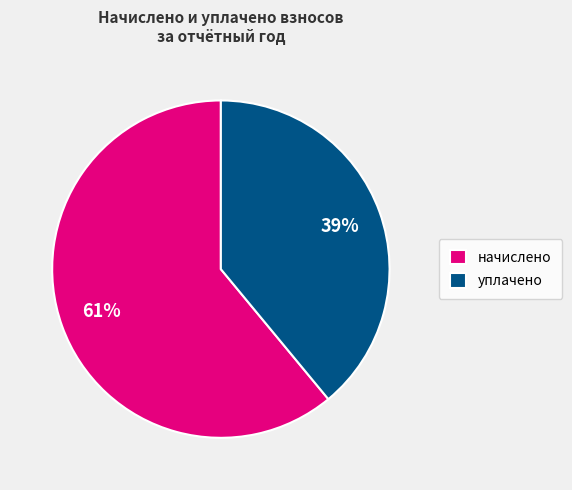

How many slices are in this pie chart?

2